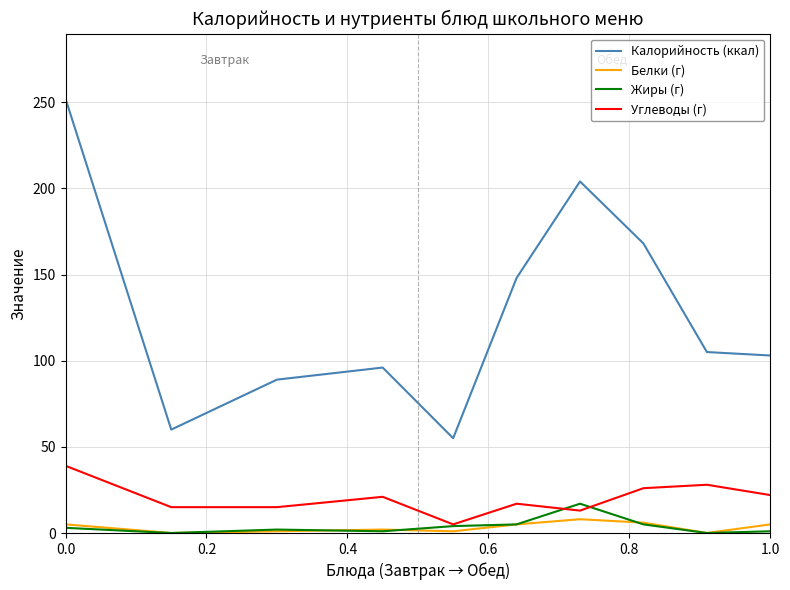

Which series has the largest total across all categories?

Калорийность (ккал)